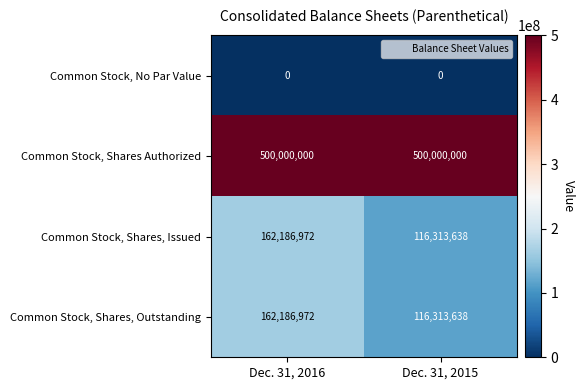

Is the value of Common Stock, Shares, Issued at Dec. 31, 2016 greater than the value of Common Stock, Shares Authorized at Dec. 31, 2015?

No